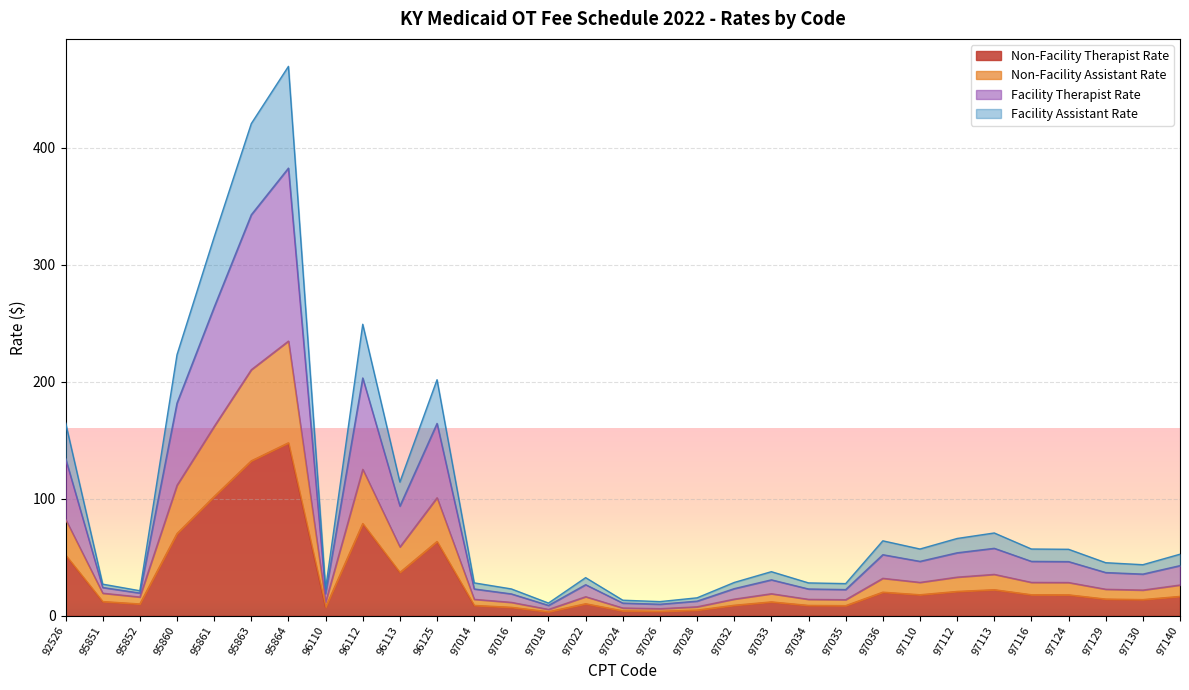

Rank the categories by Non-Facility Therapist Rate value from lowest to highest.

97018, 97026, 97024, 97028, 97016, 96110, 97035, 97034, 97014, 97032, 95852, 97022, 97033, 95851, 97130, 97129, 97140, 97124, 97110, 97116, 97036, 97112, 97113, 96113, 92526, 96125, 95860, 96112, 95861, 95863, 95864